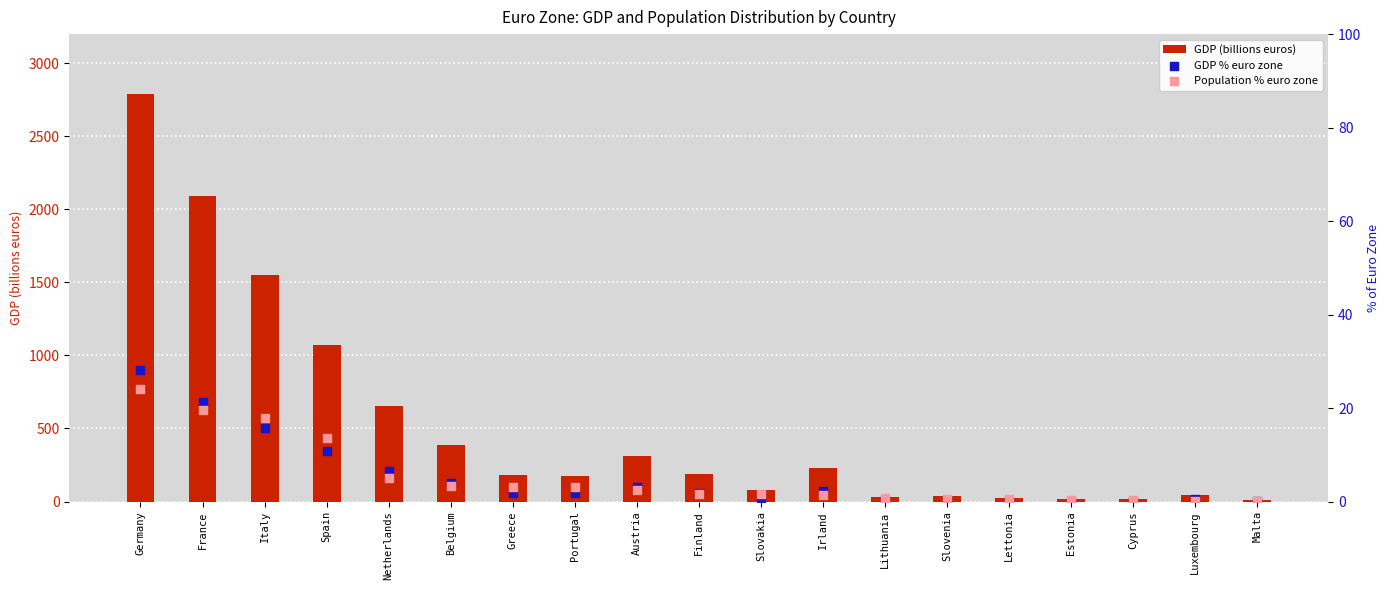

Is the value of Population % euro zone at Finland greater than the value of GDP (billions euros) at Portugal?

No